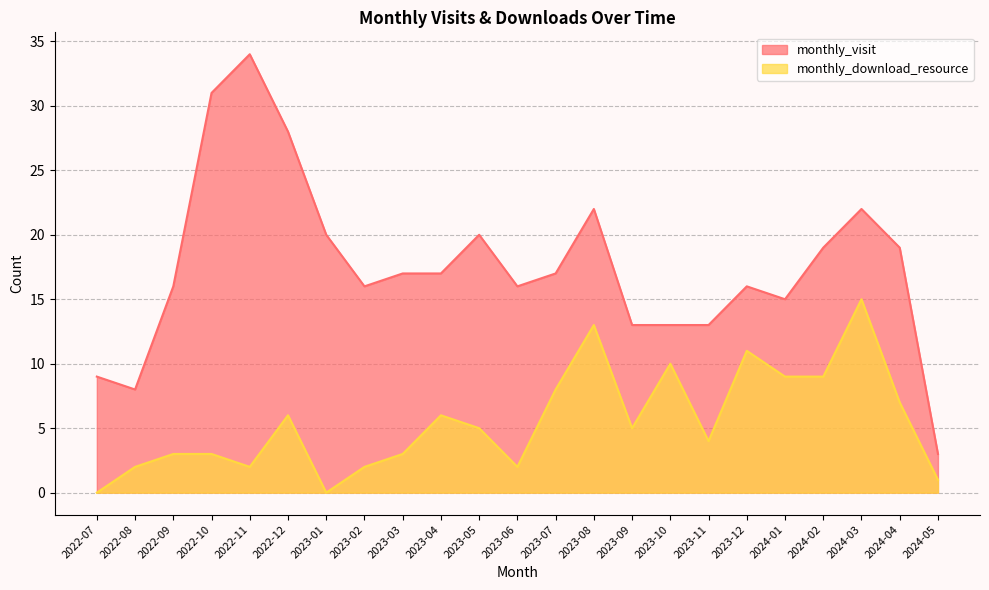

What is the label of the 3rd point from the left?

2022-09